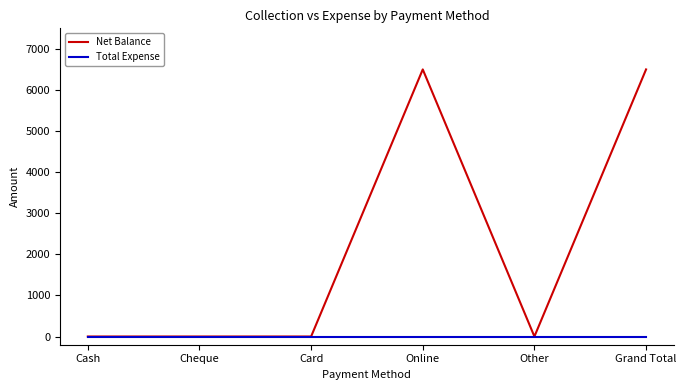

List the series in order of their overall mean, lowest first.

Total Expense, Net Balance